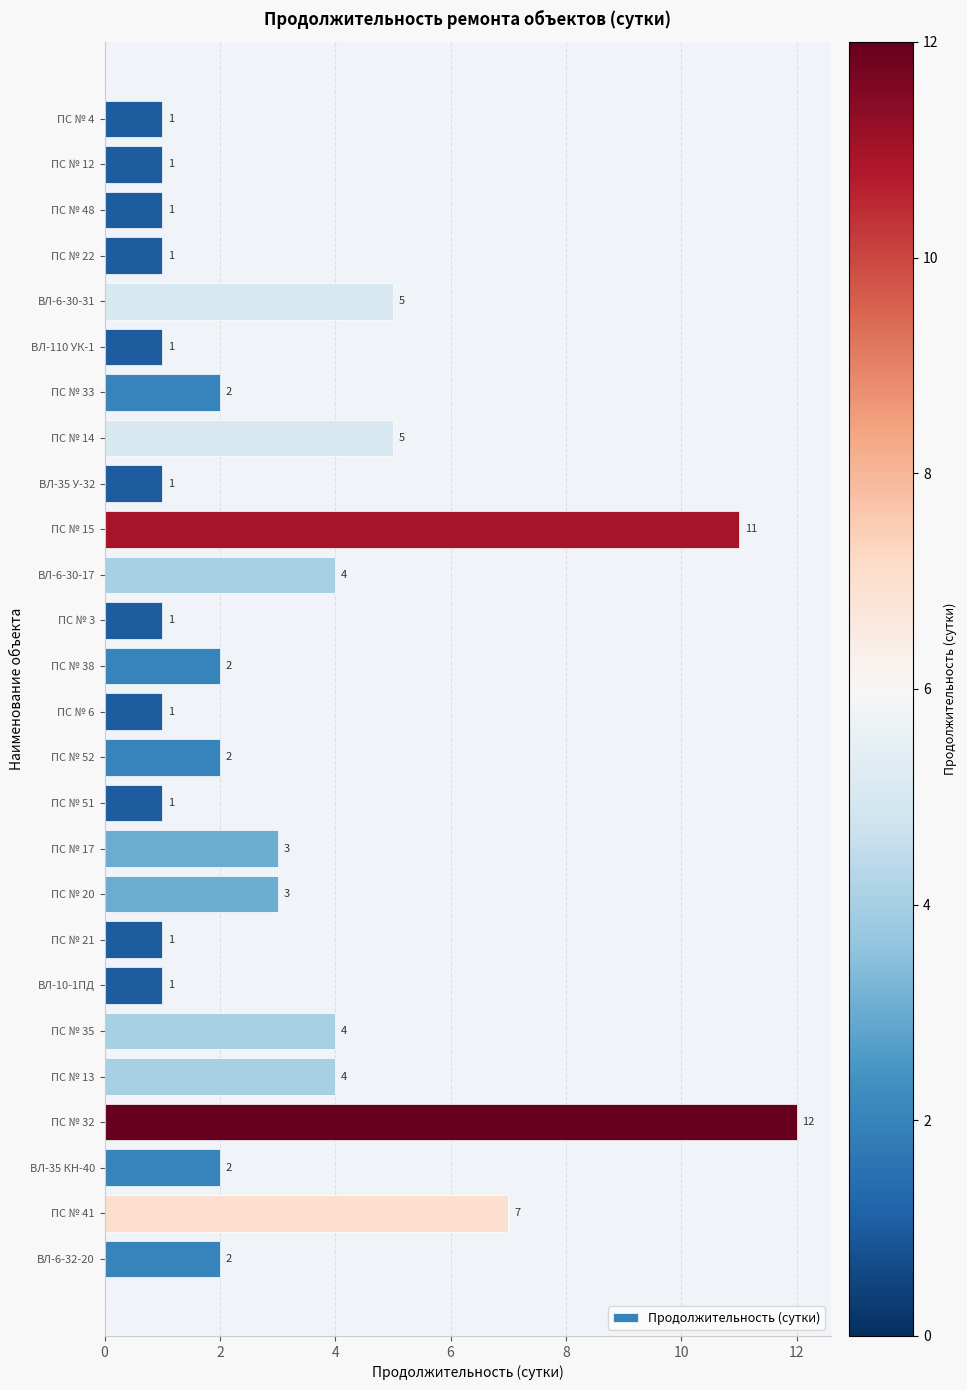

True or false: the data shows 2 at ПС № 3.

False